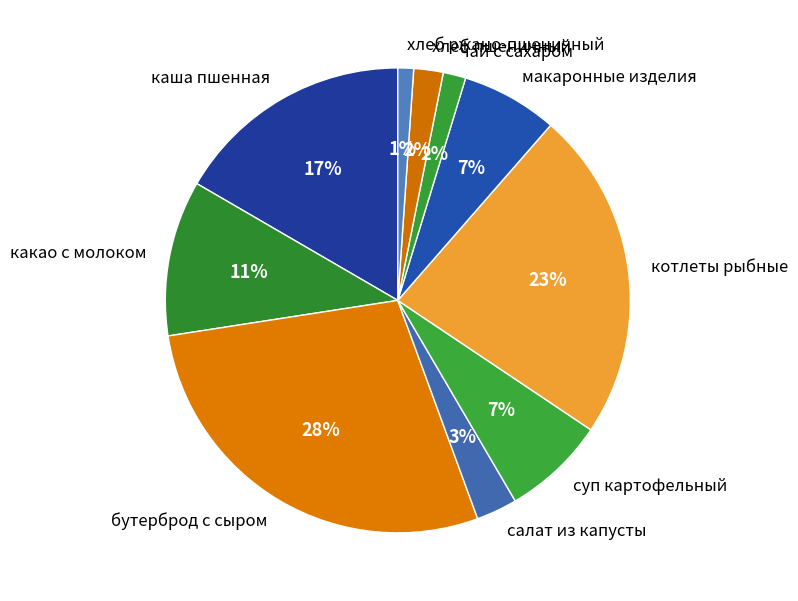

Do какао с молоком and котлеты рыбные together represent more than half of the pie?

No